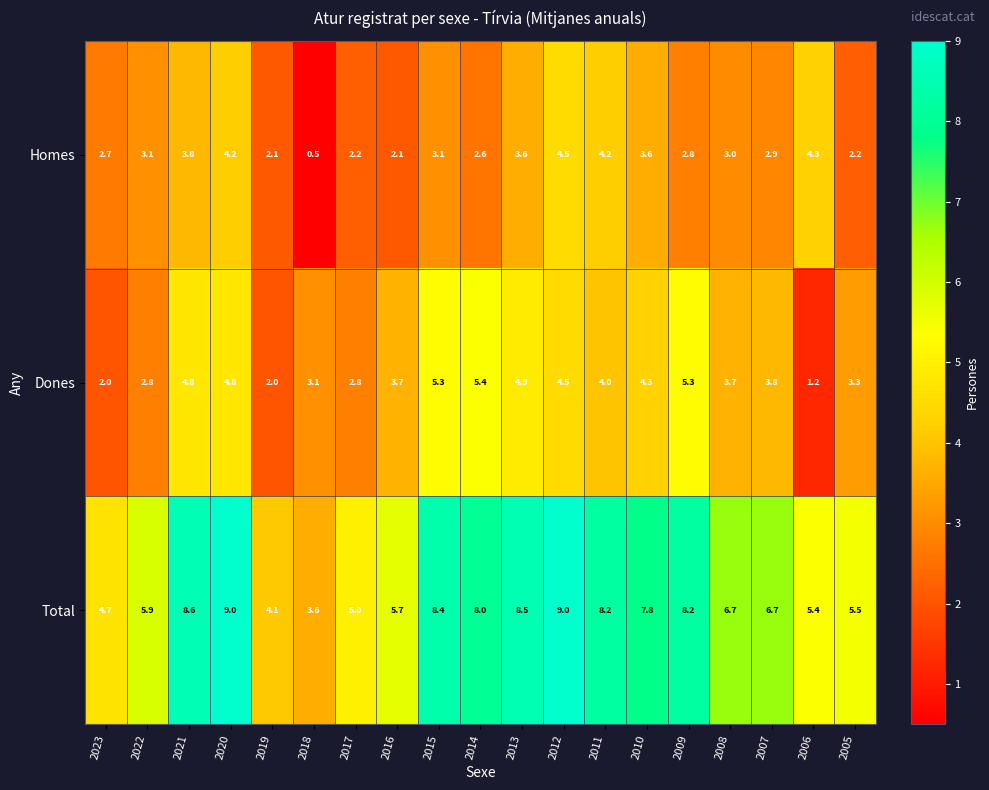

Which series changed the most between 2021 and 2006?

Dones